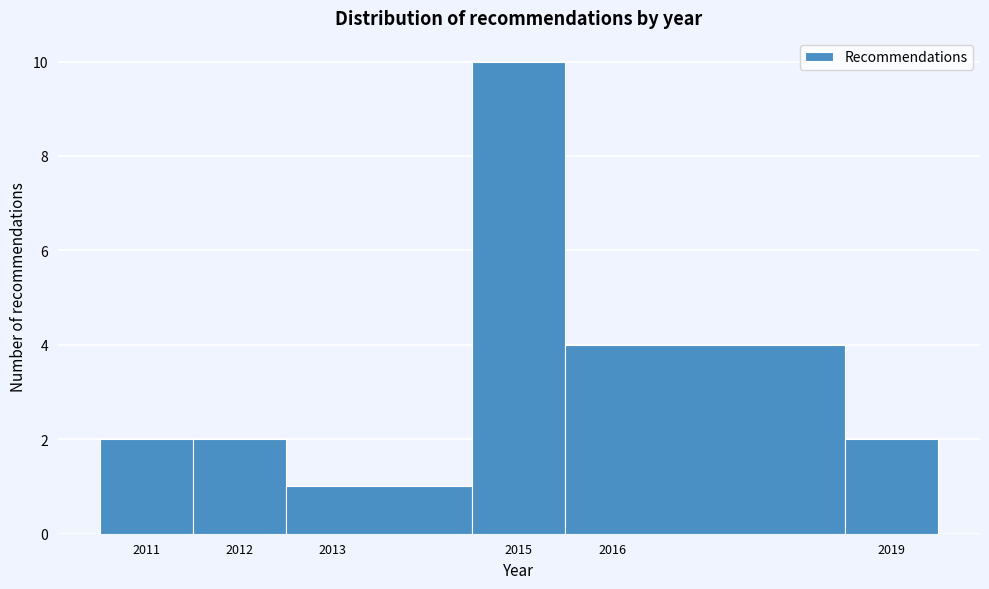

Reading left to right, transcribe this chart: for each bar, give the range it covers on the x-axis and its height. The values are not printed on the chart, so give them approximately, as read against the axis.

2010.5 to 2011.5: 2
2011.5 to 2012.5: 2
2012.5 to 2014.5: 1
2014.5 to 2015.5: 10
2015.5 to 2018.5: 4
2018.5 to 2019.5: 2